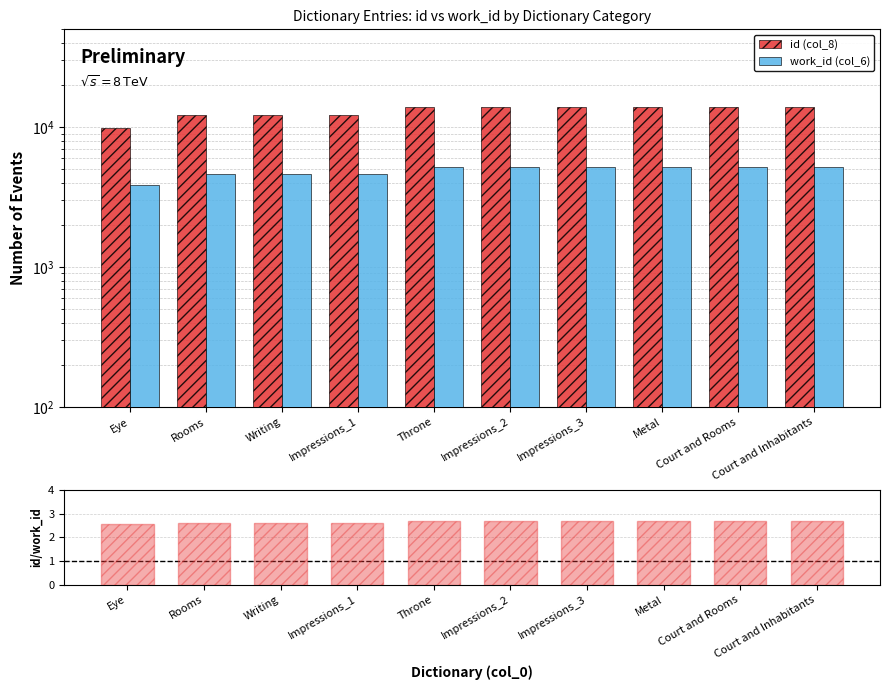

Which category has the lowest value across all series?

Eye